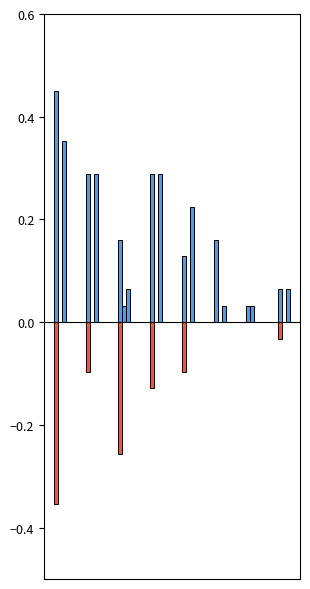

What is the value of the Zuzug aus anderem Kt bar at the 4th from the left?

0.3